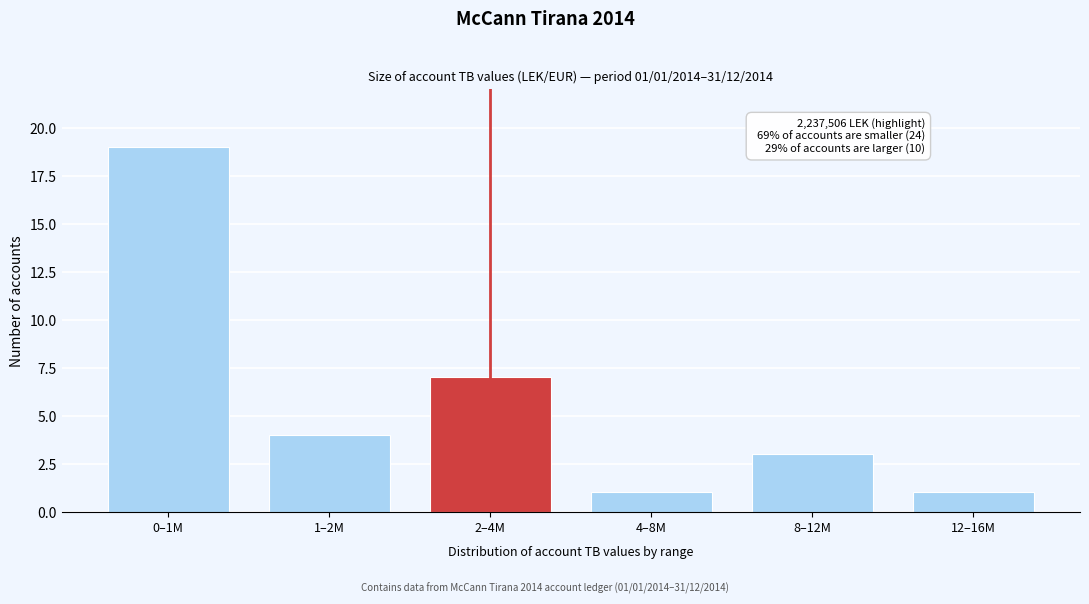

Reading left to right, transcribe all the data shown in this chart.

19	4	7	1	3	1